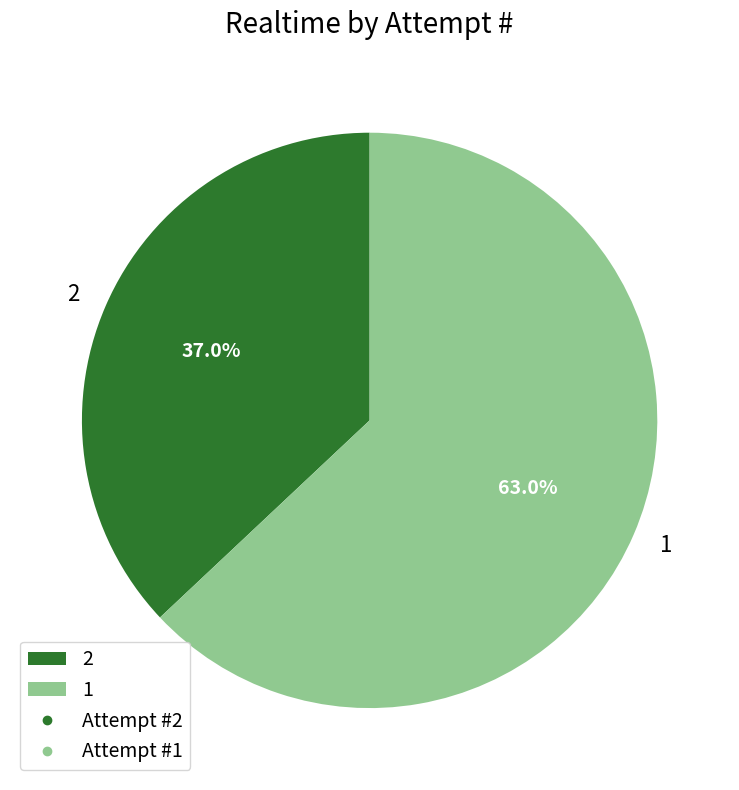

What percentage is the 1 slice, to the nearest percent?

63%